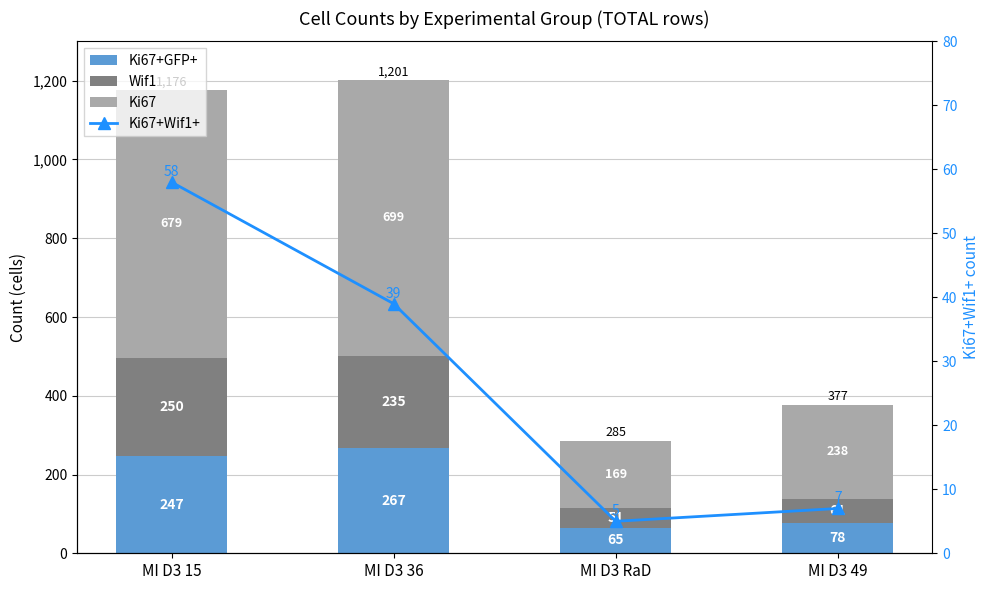

At which label does Ki67 first exceed 679?

MI D3 36